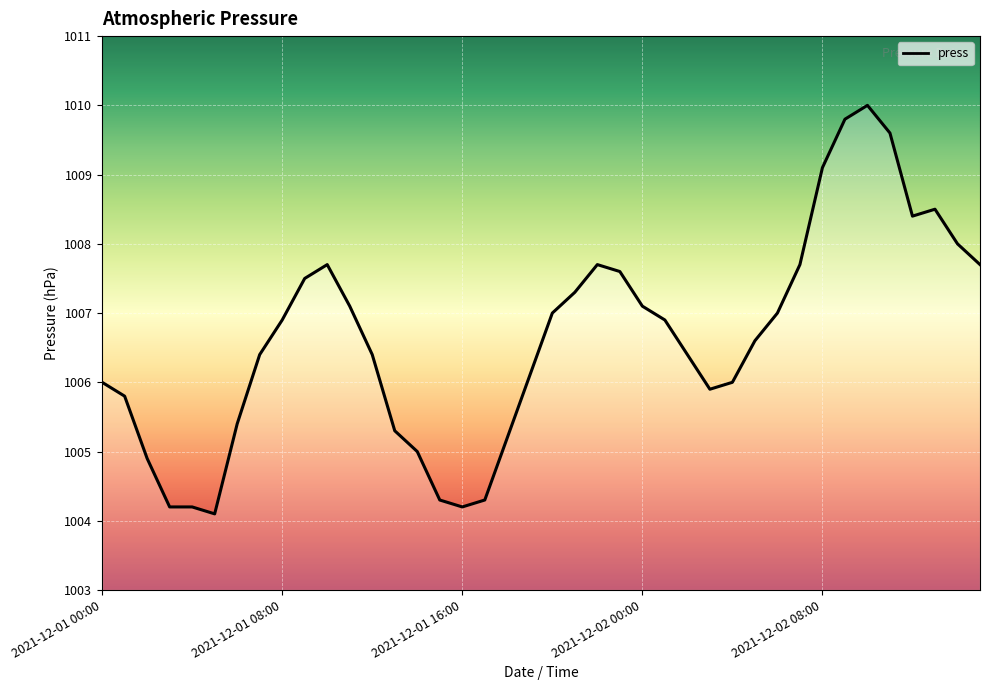

What is the difference between the maximum and minimum values?

5.9